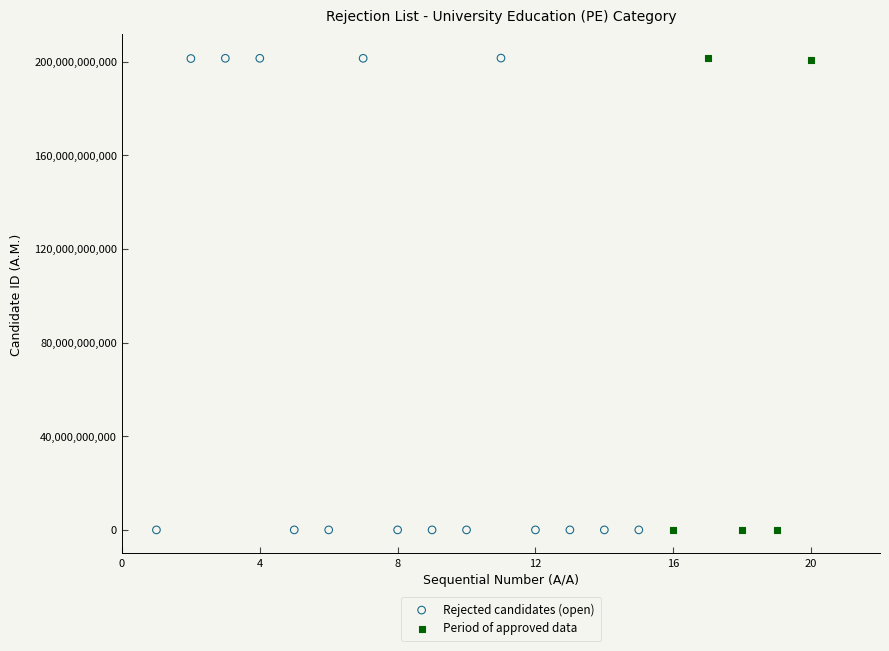

What are all the series names shown in the legend?

Rejected candidates (open), Period of approved data